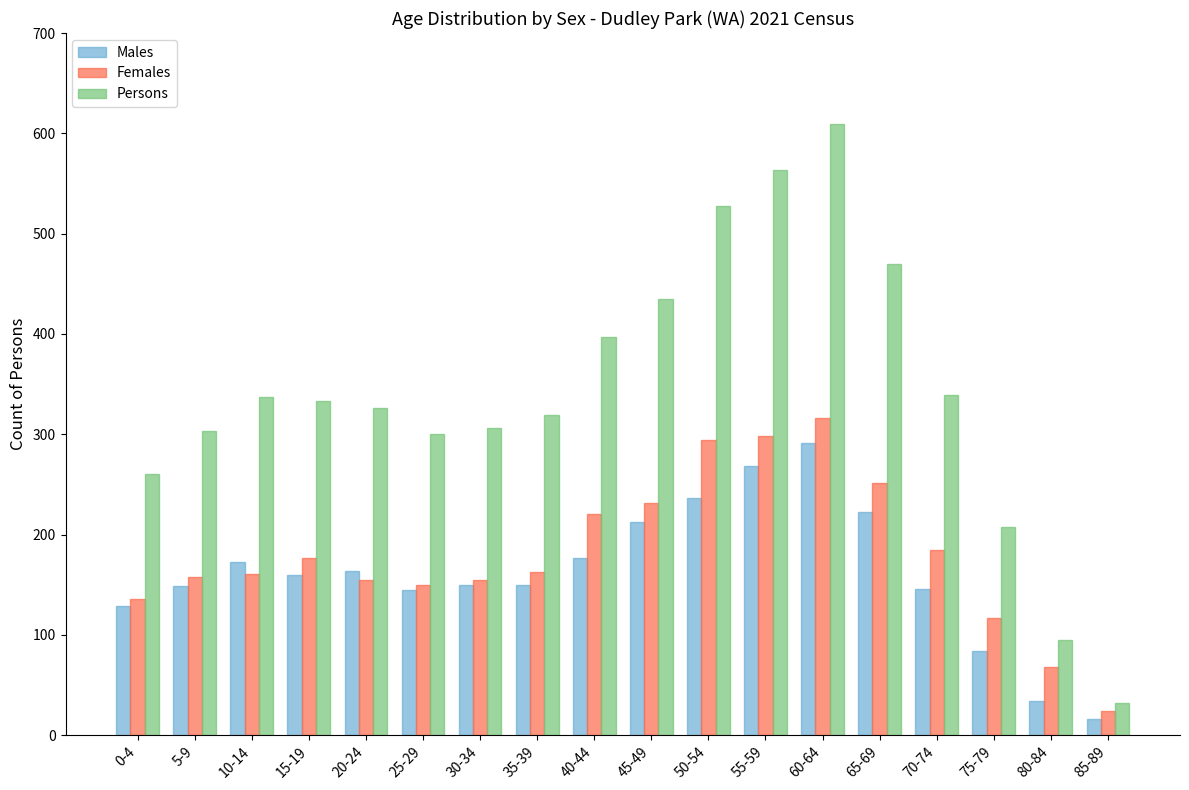

What is the difference between the second highest and second lowest values in the Females series?

230